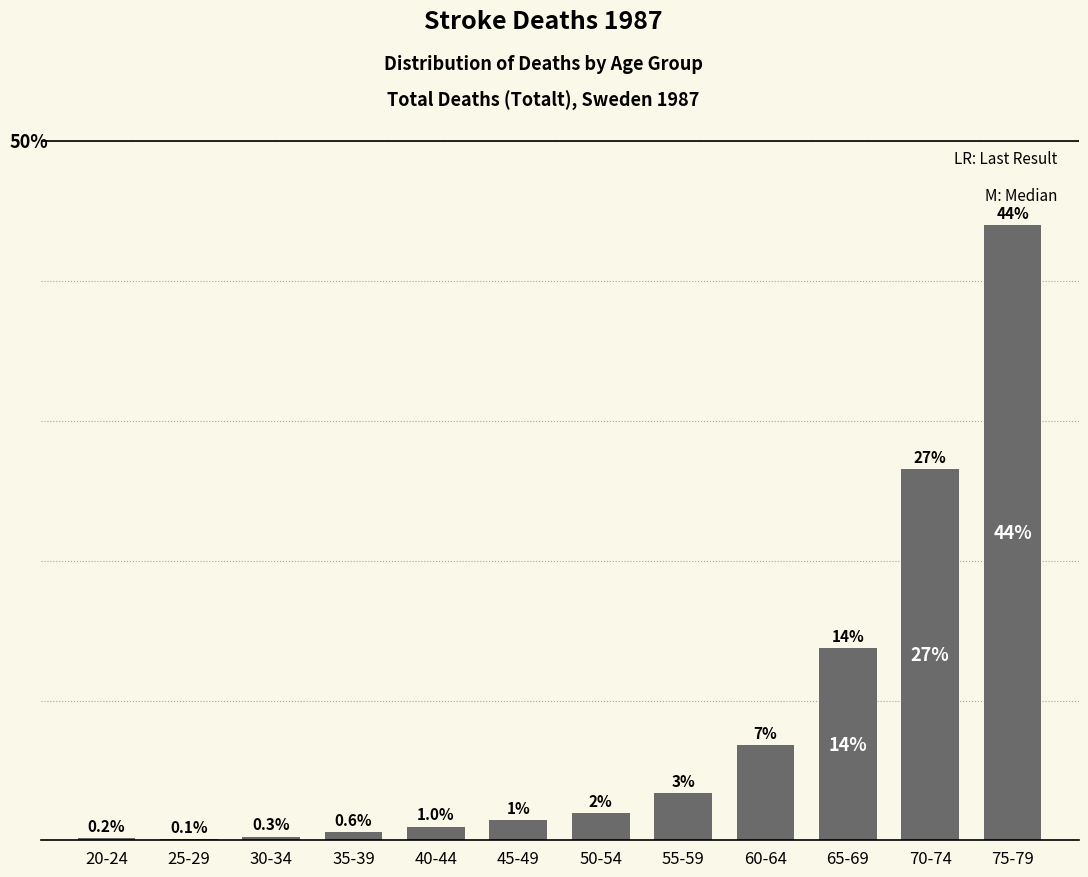

Which label corresponds to the largest value in the chart?

75-79